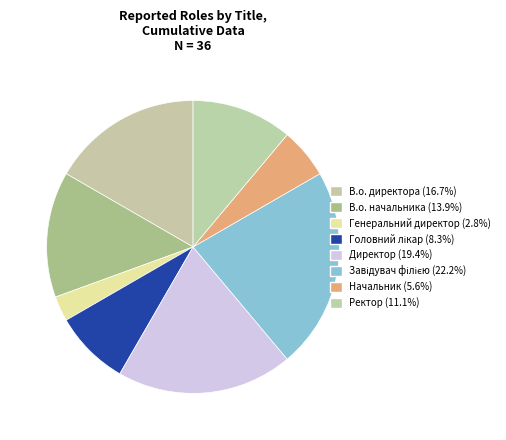

How many segments does this pie chart have?

8